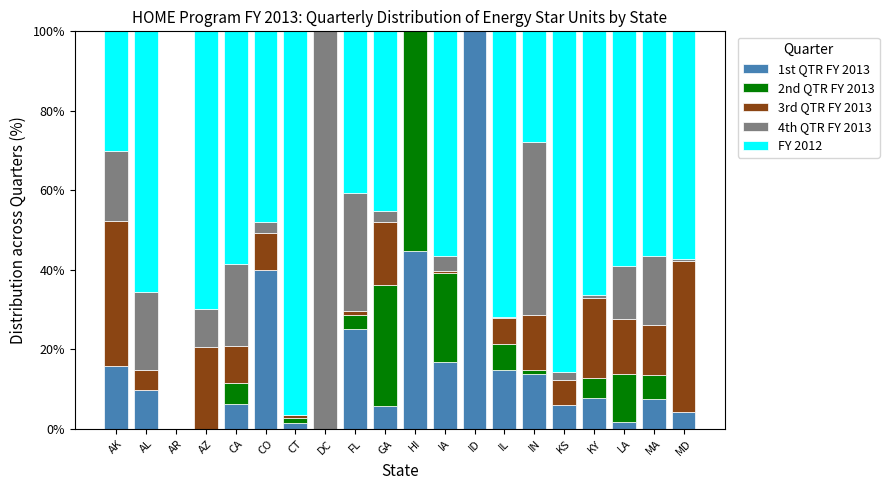

Which category has the highest value in the 1st QTR FY 2013 series?

ID